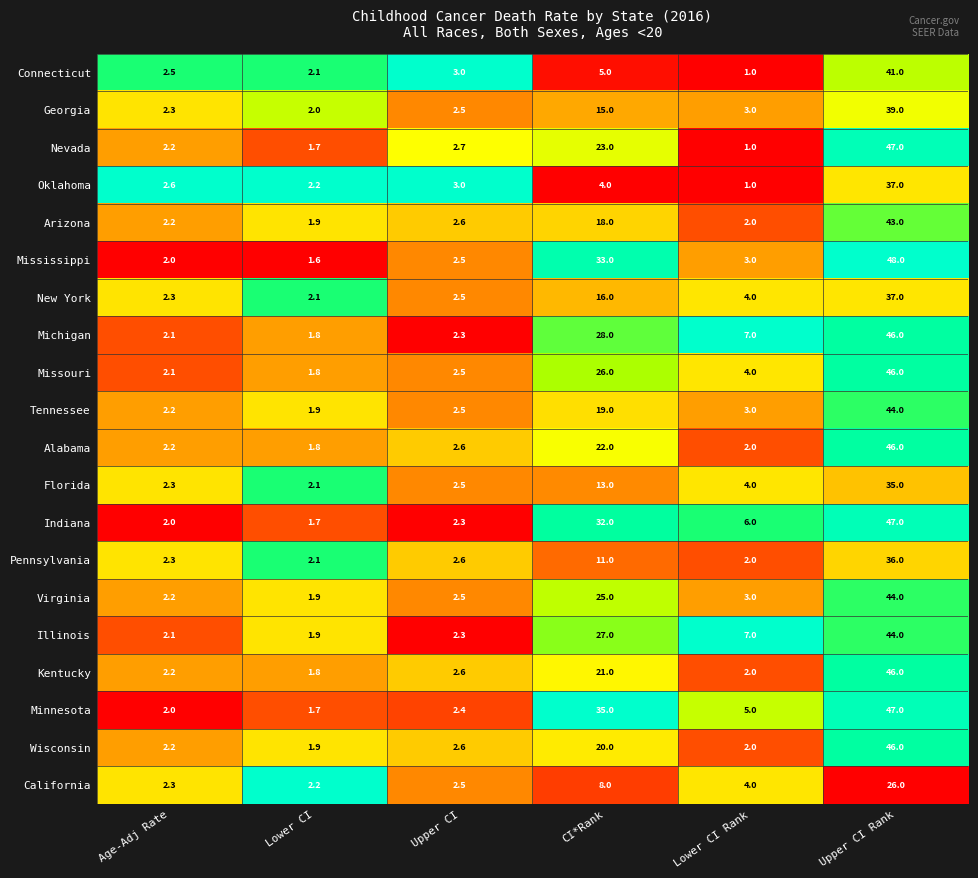

What is the spread (max minus min) of values at CI*Rank?

31.0